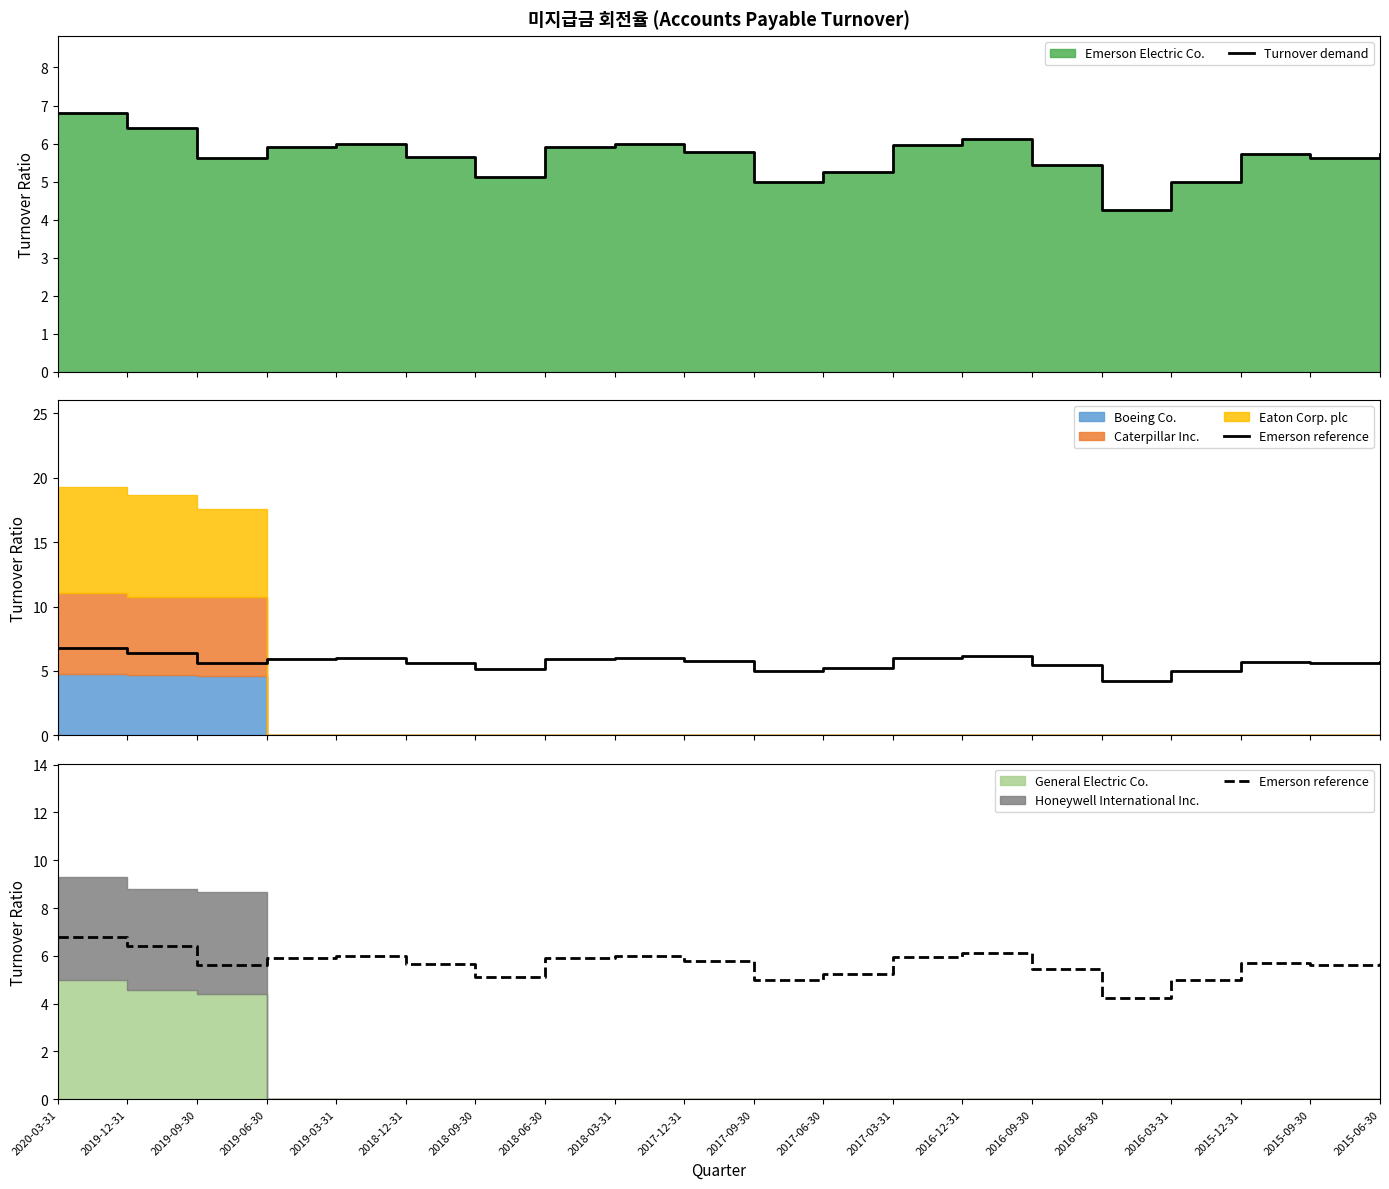

True or false: Turnover demand and Emerson reference cross at least once.

False